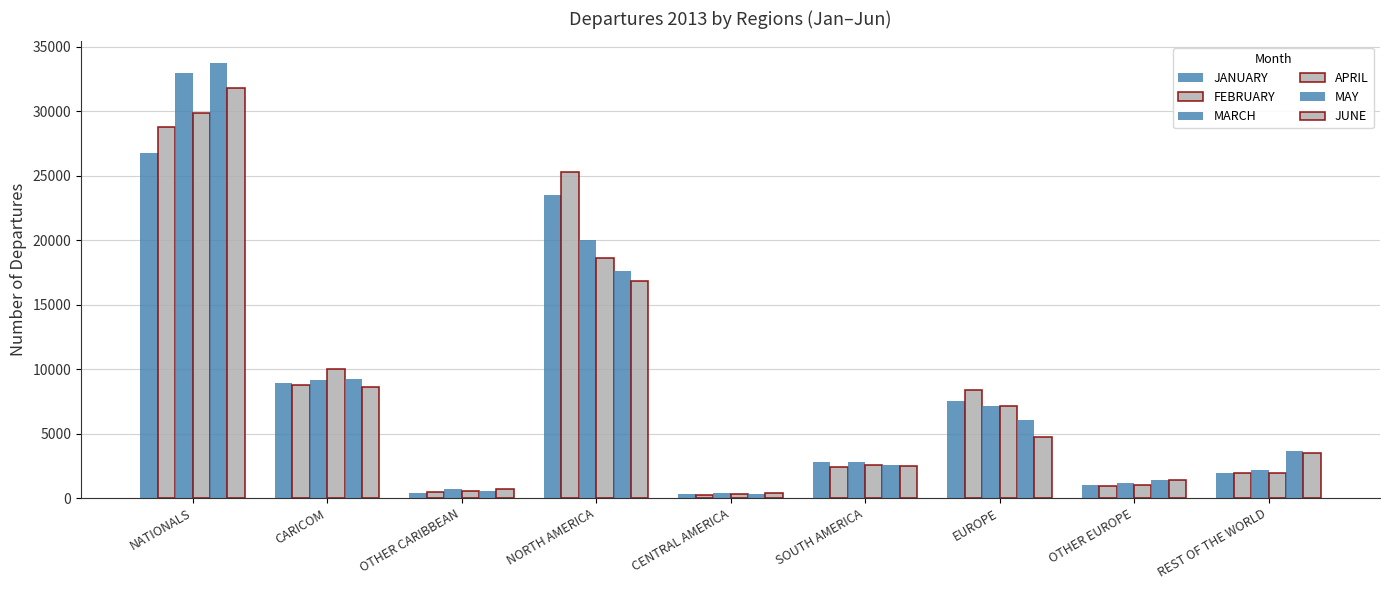

Reading right to left, transcribe all the data shown in this chart.

JANUARY: 1944	1023	7502	2820	274	23473	408	8943	26793
FEBRUARY: 1927	966	8374	2375	240	25301	467	8793	28749
MARCH: 2168	1132	7130	2795	357	20018	675	9153	32998
APRIL: 1905	1007	7159	2527	326	18624	569	10033	29845
MAY: 3646	1406	6053	2528	347	17623	564	9237	33730
JUNE: 3503	1366	4710	2467	376	16835	666	8613	31803